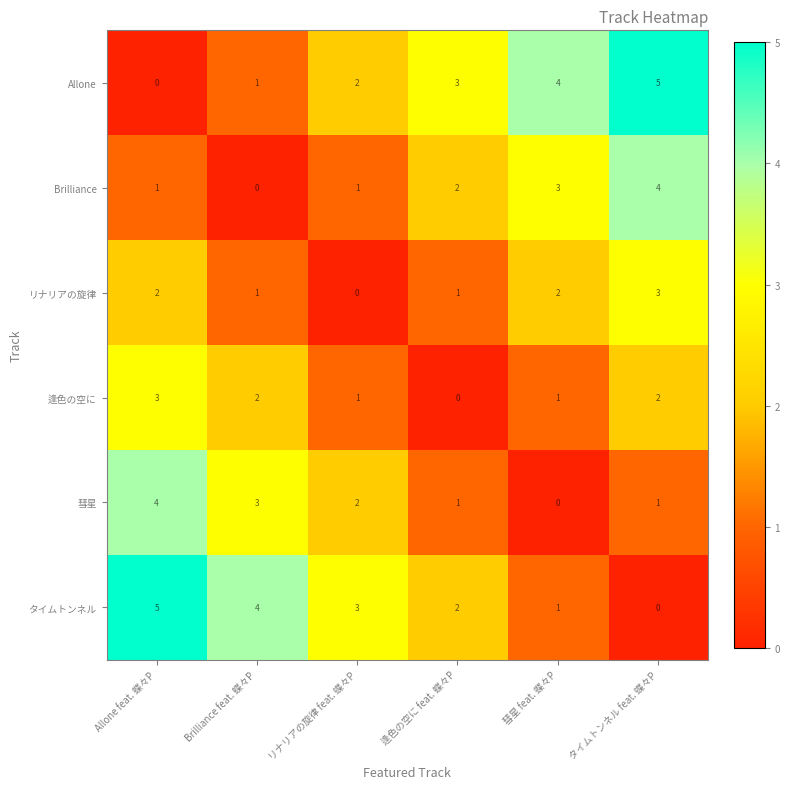

How many data points in タイムトンネル are less than 3?

3